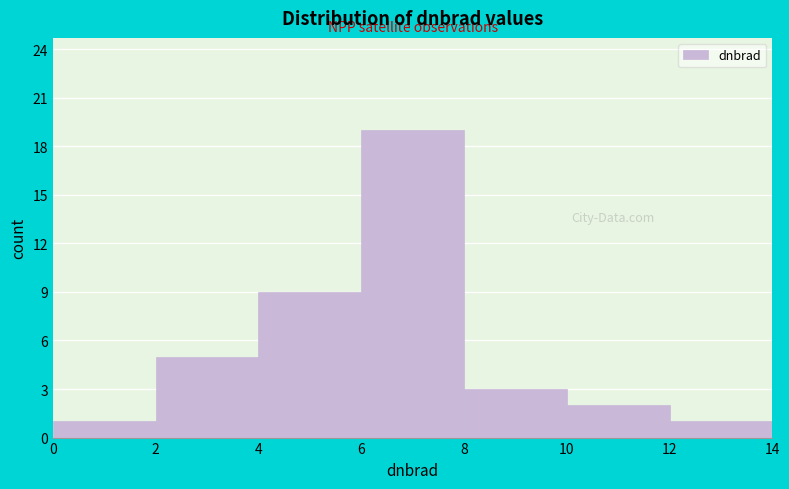

Over which range of the x-axis is the bar tallest?

6 to 8